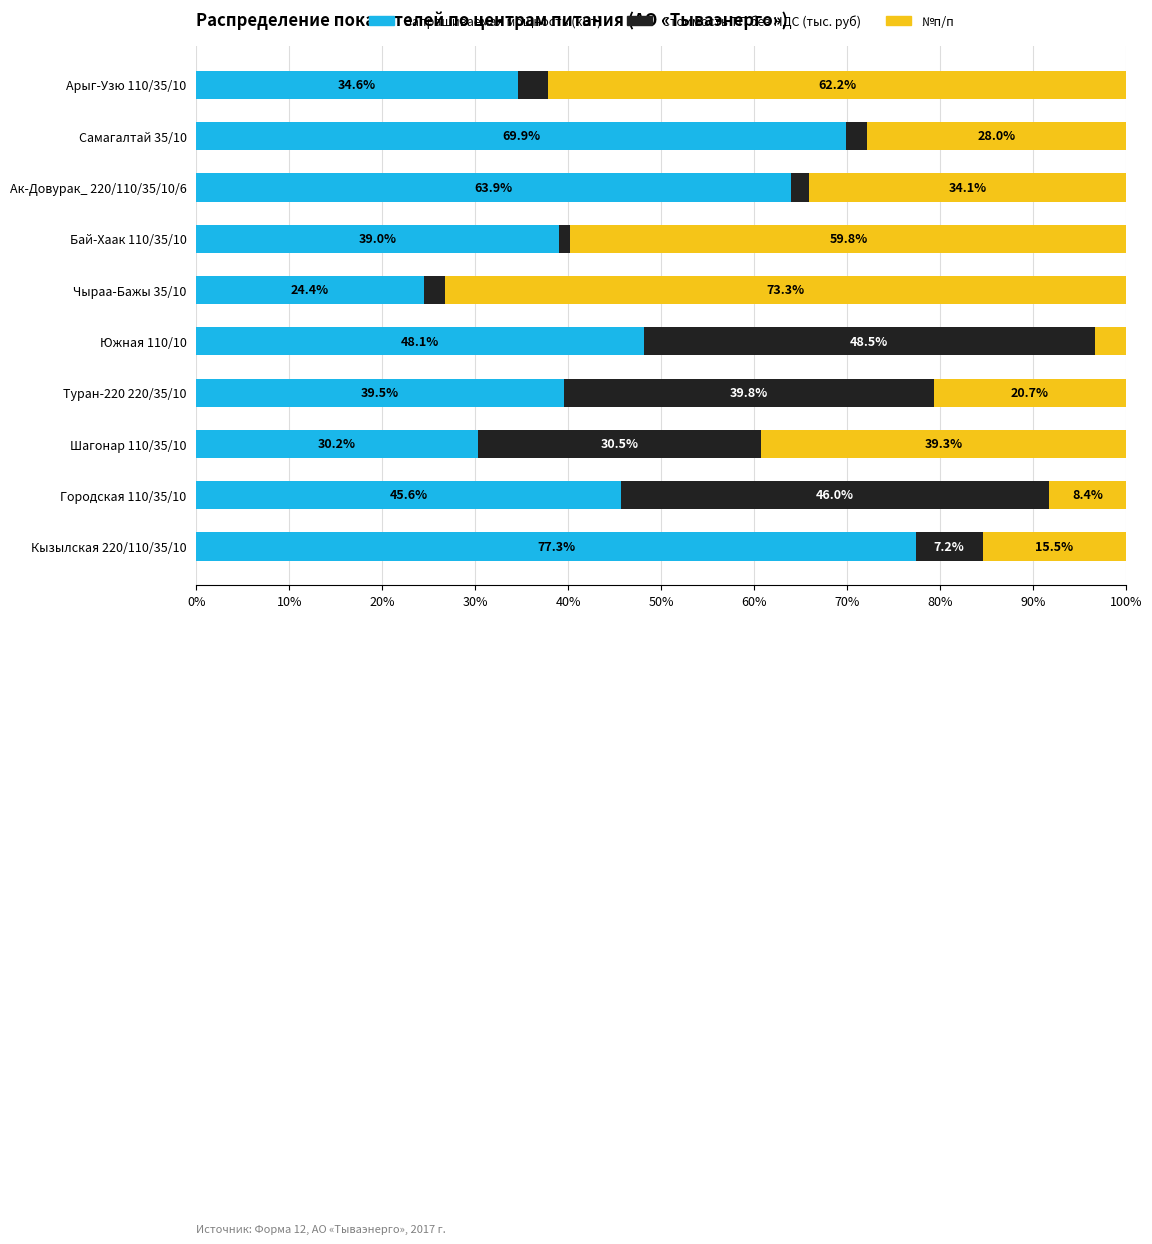

What is the difference between the second highest and minimum values in the Запрашиваемая мощность (кВт) series?

45.4